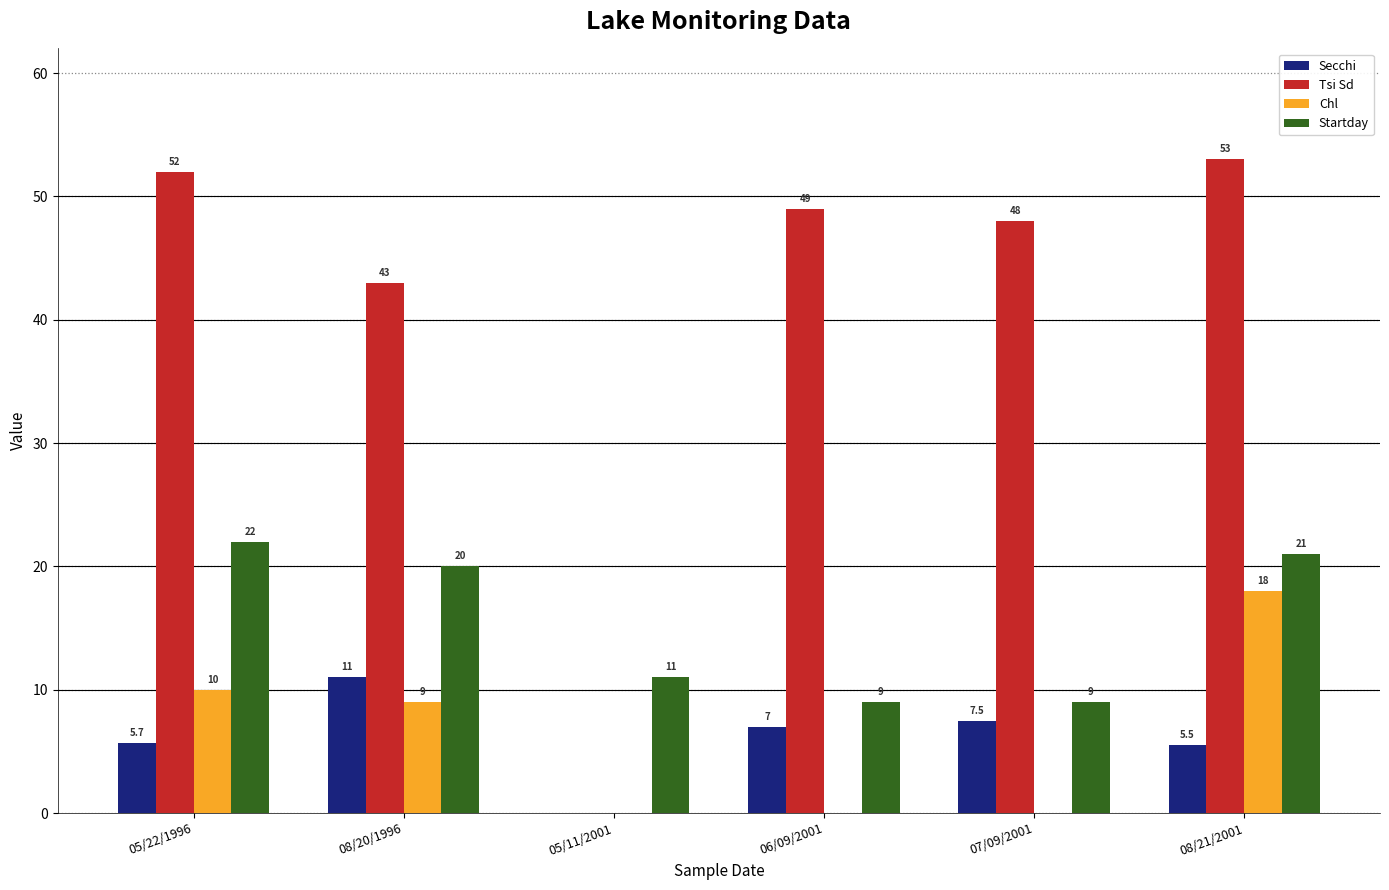

Are the bars horizontal?

No